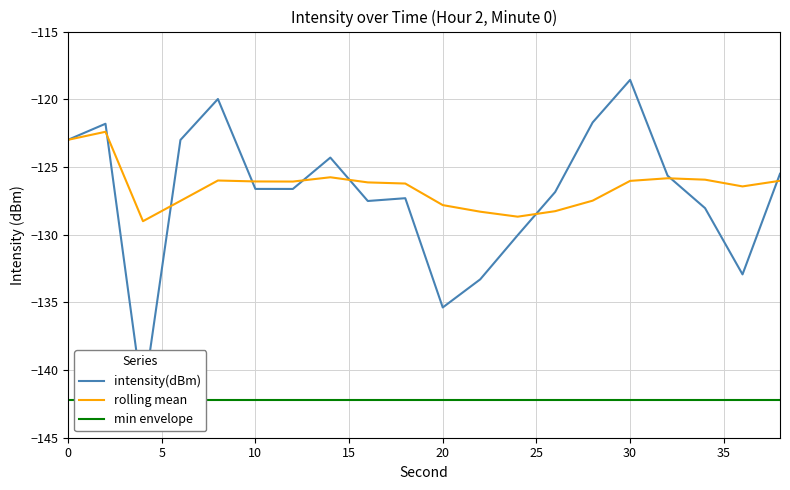

What is the value of the intensity(dBm) point at the 4th from the left?

-123.0